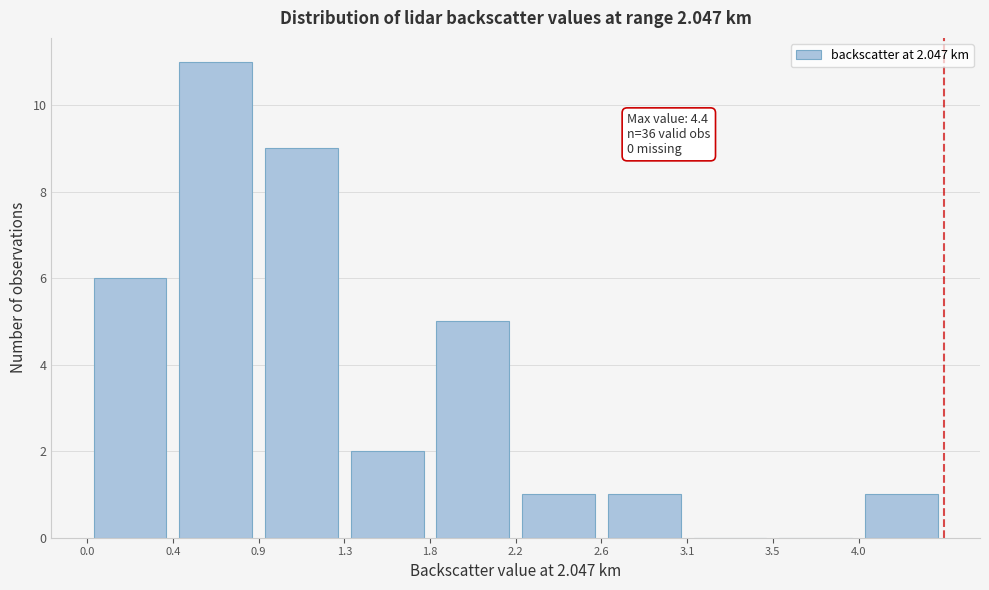

Over which range of the x-axis is the bar tallest?

0.44 to 0.88